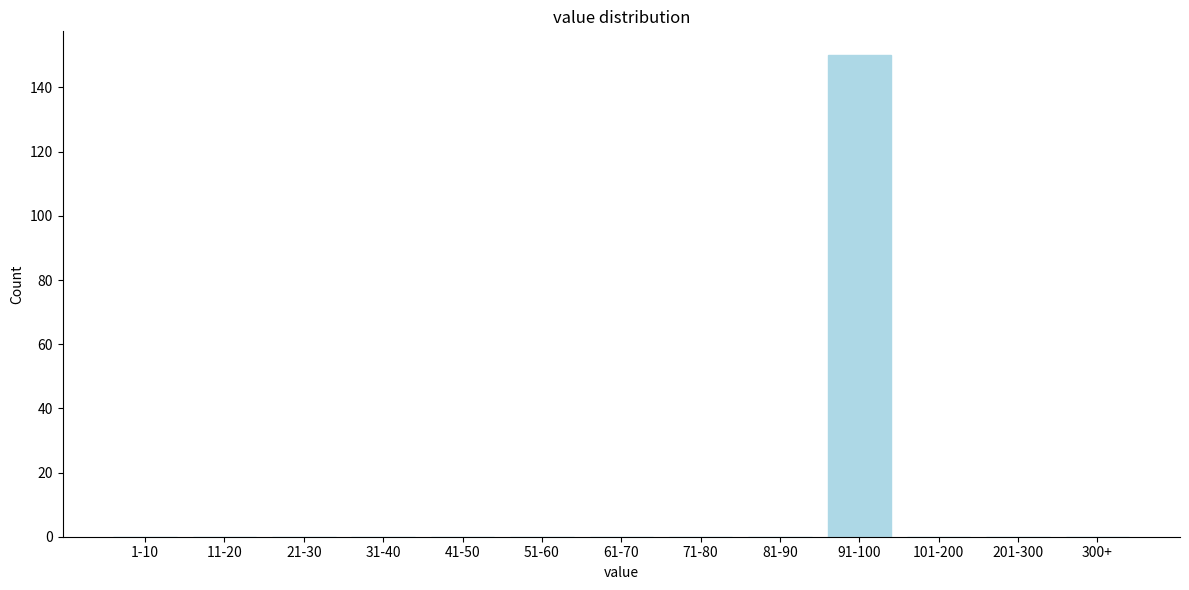

Reading left to right, extract all data points from this chart.

1-10=0	11-20=0	21-30=0	31-40=0	41-50=0	51-60=0	61-70=0	71-80=0	81-90=0	91-100=150	101-200=0	201-300=0	300+=0